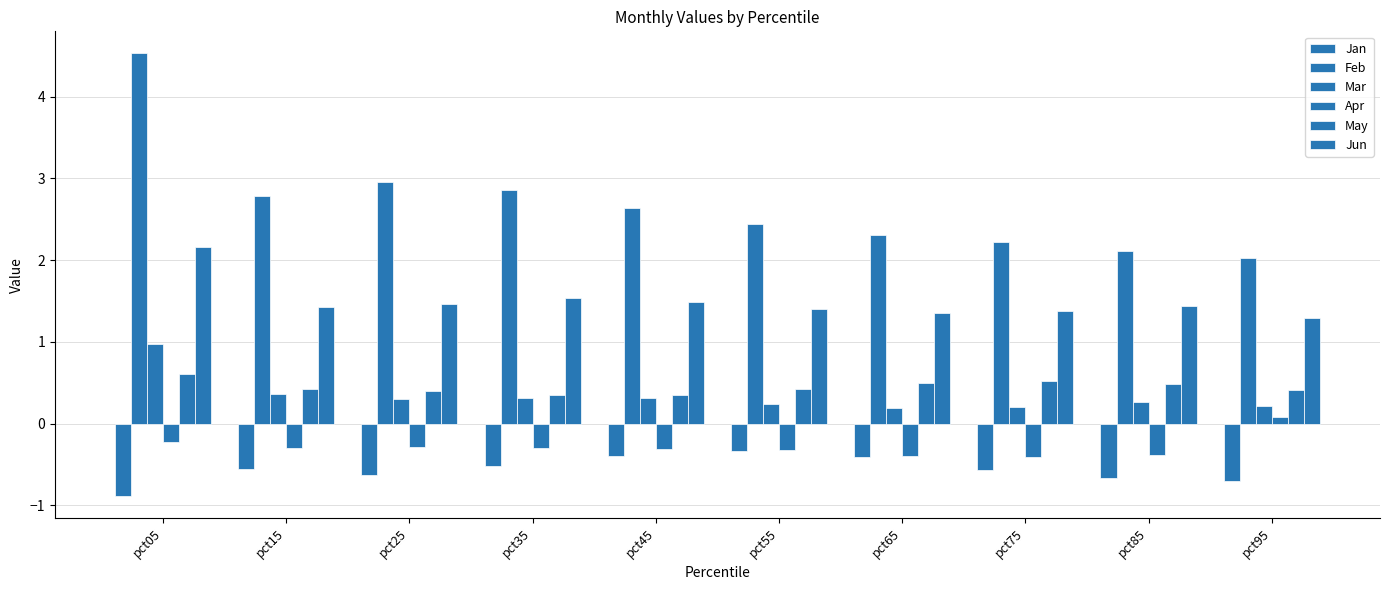

Reading left to right, what are all the values shown in this chart?

Jan: -0.9	-0.6	-0.6	-0.5	-0.4	-0.3	-0.4	-0.6	-0.7	-0.7
Feb: 4.5	2.8	3.0	2.9	2.6	2.4	2.3	2.2	2.1	2.0
Mar: 1.0	0.4	0.3	0.3	0.3	0.2	0.2	0.2	0.3	0.2
Apr: -0.2	-0.3	-0.3	-0.3	-0.3	-0.3	-0.4	-0.4	-0.4	0.1
May: 0.6	0.4	0.4	0.4	0.4	0.4	0.5	0.5	0.5	0.4
Jun: 2.2	1.4	1.5	1.5	1.5	1.4	1.4	1.4	1.4	1.3